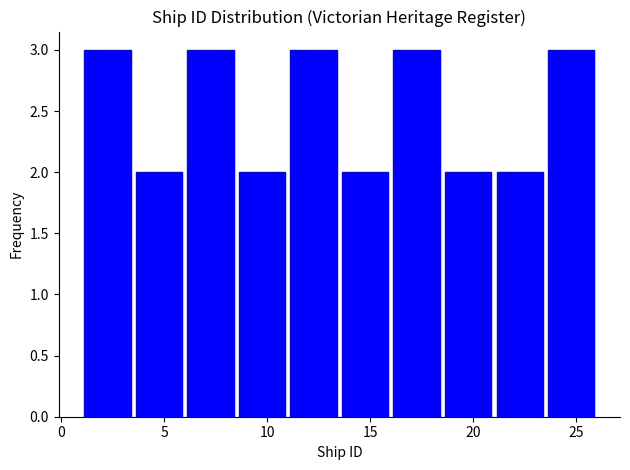

How tall is the bar that spans 11.0 to 13.5 on the x-axis? The values are not printed on the chart, so give them approximately, as read against the axis.

3